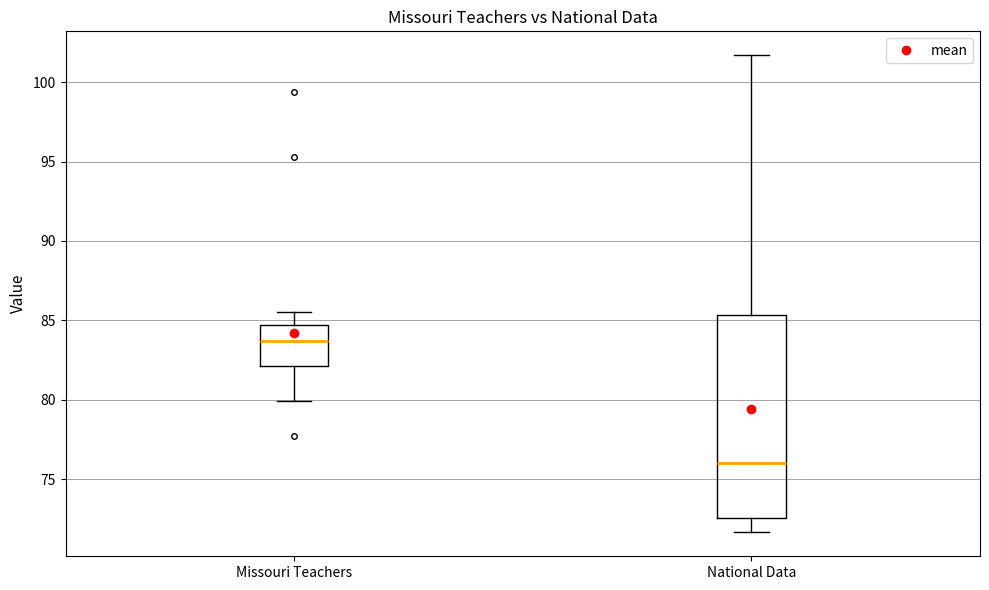

Where does the lower whisker of the box for National Data end on the y-axis? The values are not printed on the chart, so give them approximately, as read against the axis.

71.5